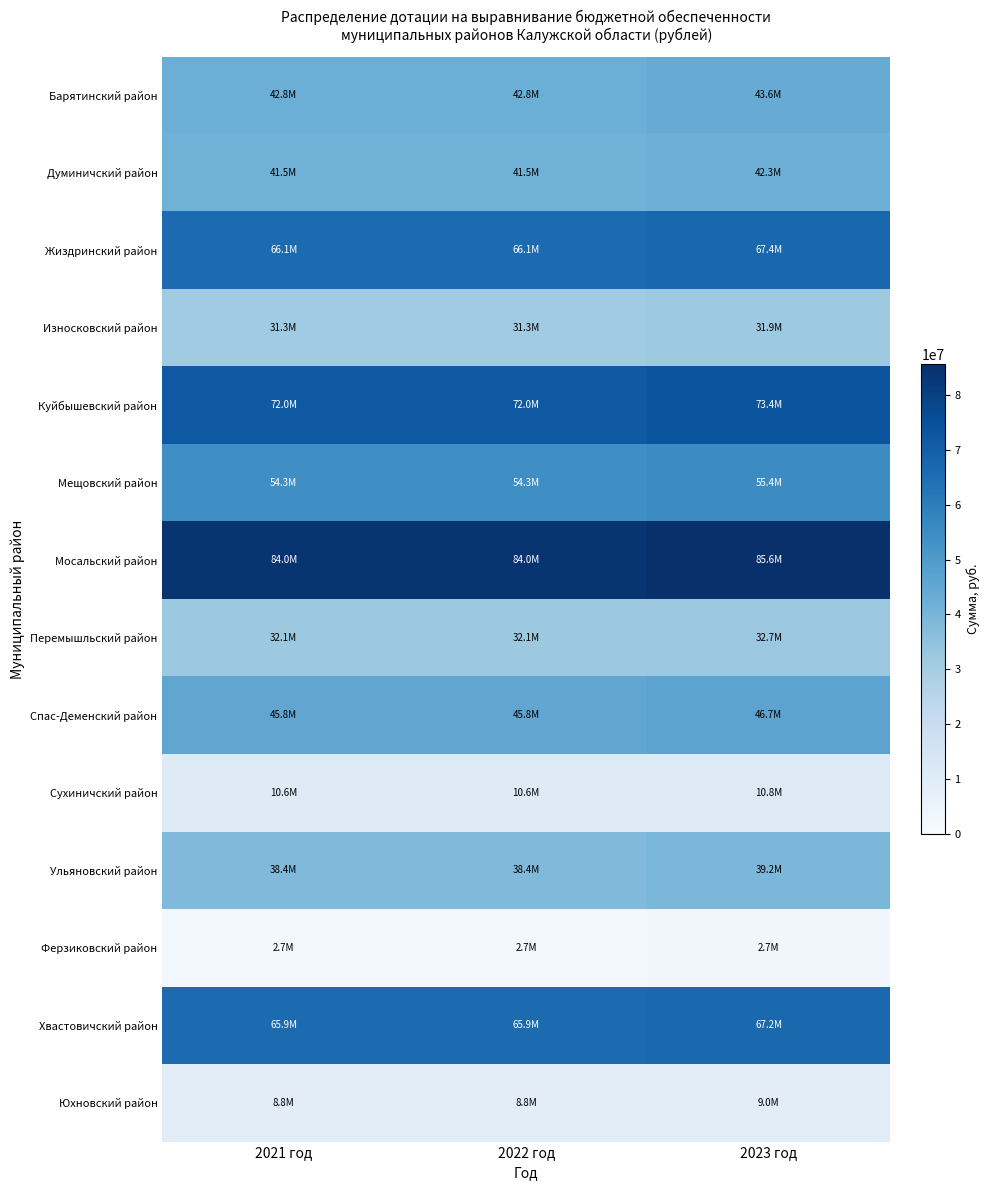

At 2023 год, list the series in order from largest to smallest.

Мосальский район, Куйбышевский район, Жиздринский район, Хвастовичский район, Мещовский район, Спас-Деменский район, Барятинский район, Думиничский район, Ульяновский район, Перемышльский район, Износковский район, Сухиничский район, Юхновский район, Ферзиковский район